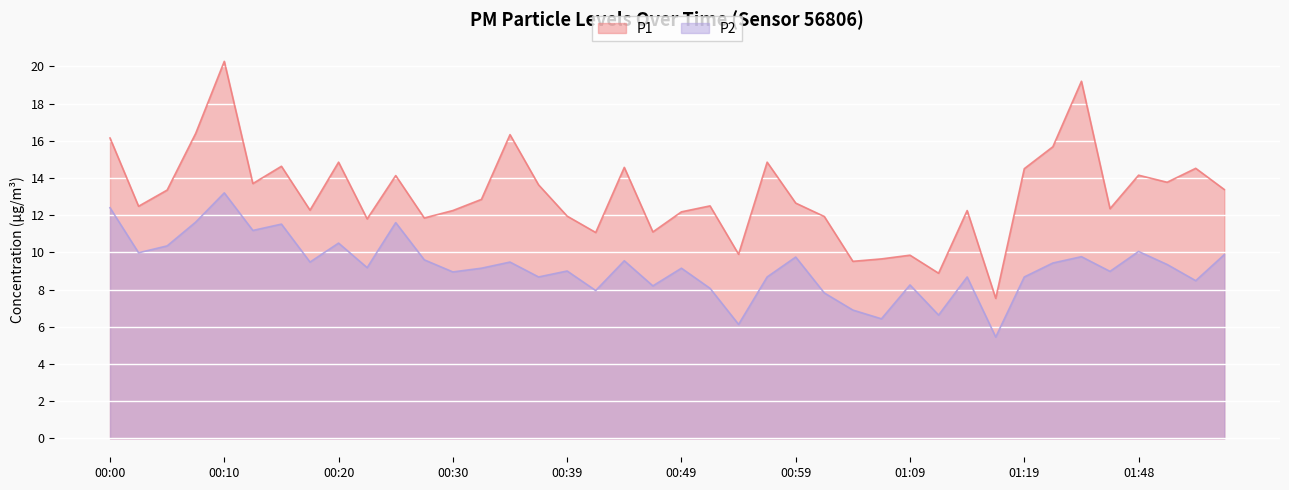

Reading left to right, what are all the values shown in this chart?

P1: 16.1	12.5	13.3	16.4	20.3	13.7	14.6	12.3	14.8	11.8	14.1	11.8	12.2	12.8	16.3	13.6	11.9	11.1	14.6	11.1	12.2	12.5	9.9	14.8	12.7	11.9	9.5	9.7	9.8	8.9	12.2	7.5	14.5	15.7	19.2	12.3	14.2	13.8	14.5	13.4
P2: 12.4	10.0	10.3	11.6	13.2	11.2	11.5	9.5	10.5	9.2	11.6	9.6	8.9	9.2	9.5	8.7	9.0	8.0	9.6	8.2	9.2	8.1	6.1	8.7	9.8	7.8	6.9	6.4	8.2	6.6	8.7	5.5	8.7	9.4	9.8	9.0	10.1	9.3	8.5	9.9